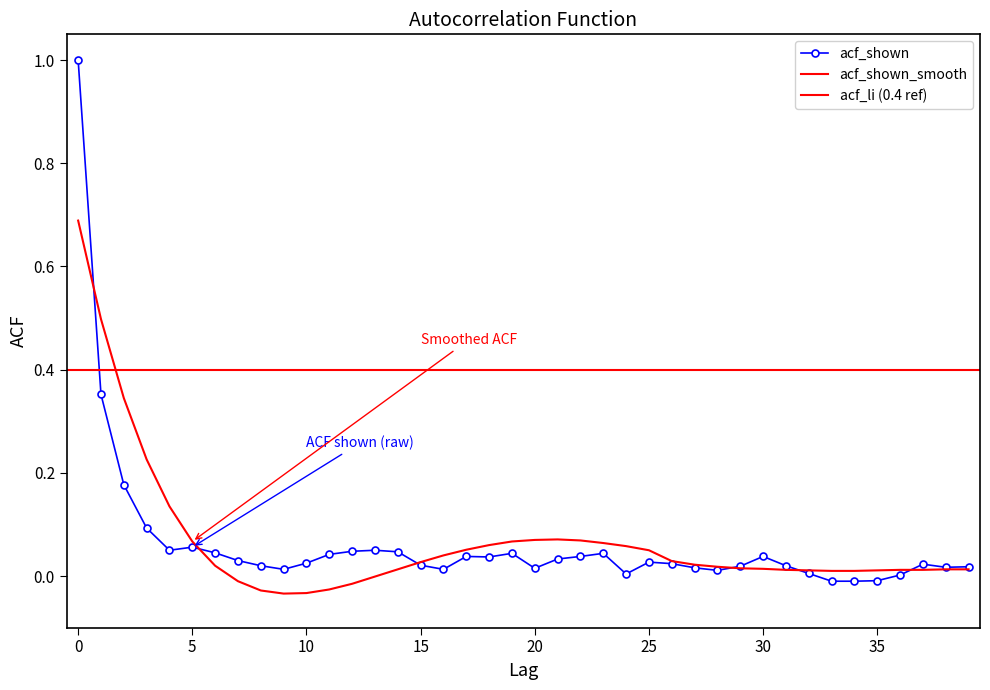

How many data points does each series have?

40